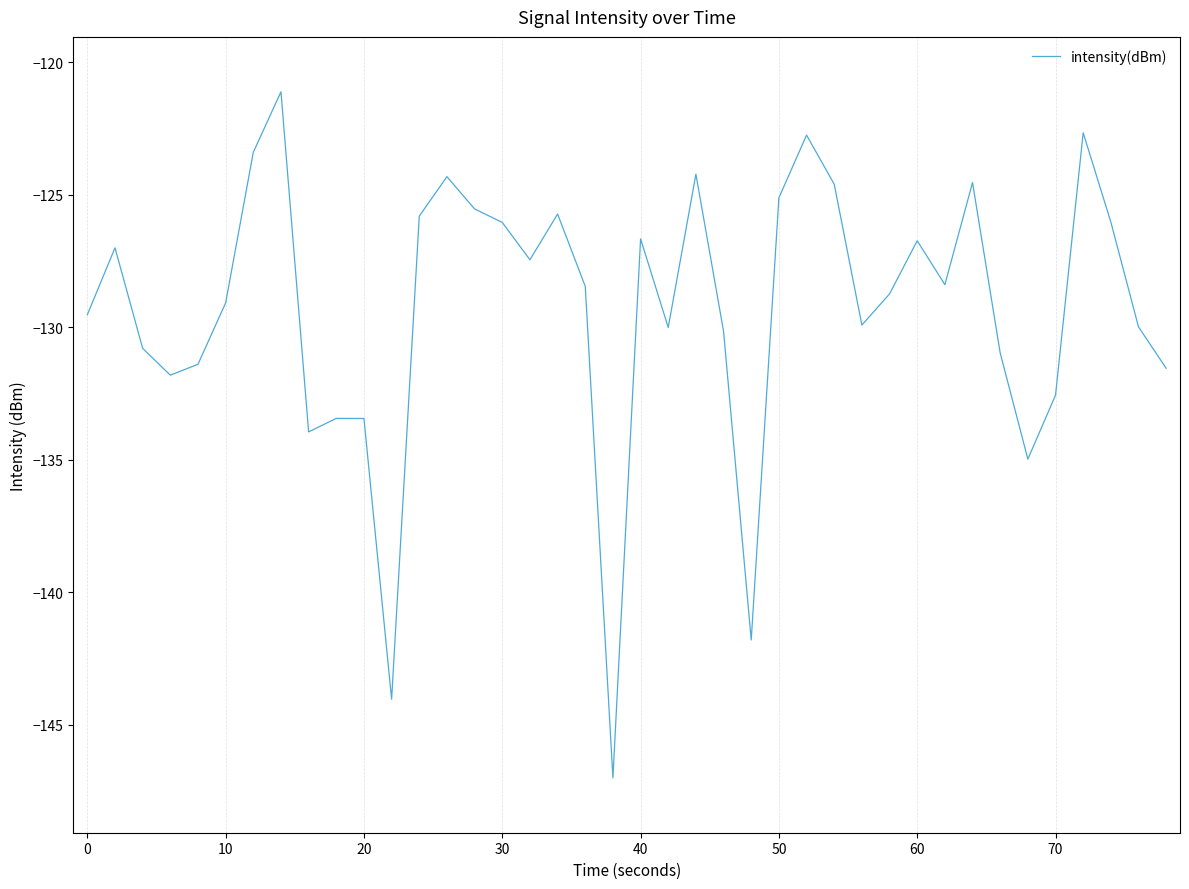

What is the smallest value displayed?

-147.0